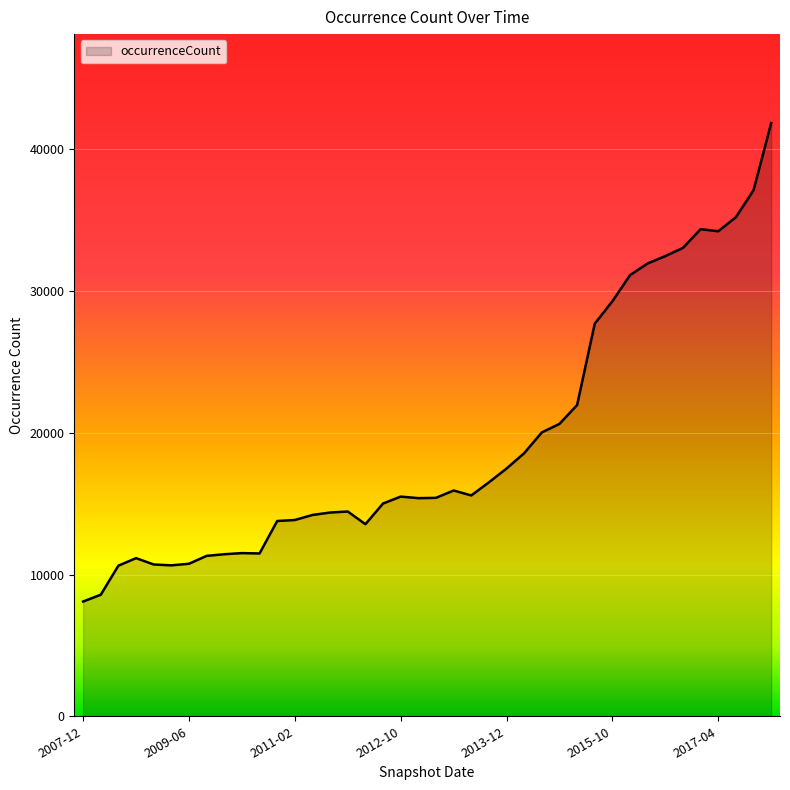

What is the minimum value shown in the chart?

8095